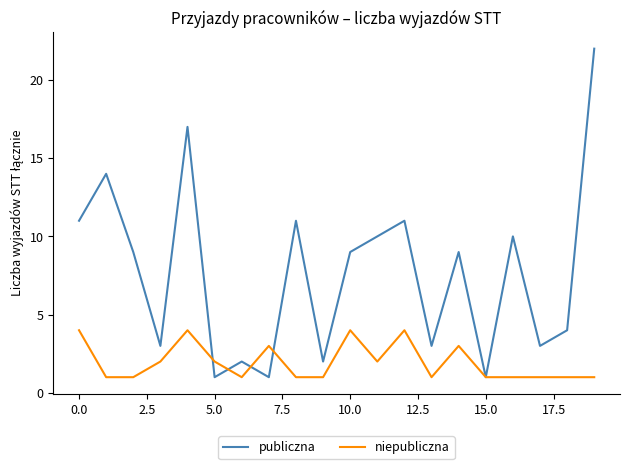

How many niepubliczna values are between 1 and 3?

16